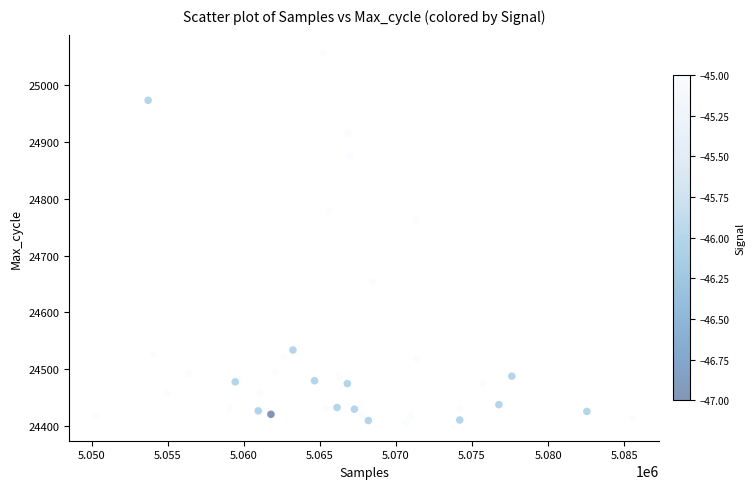

What Y value in the scatter plot is closest to 24731?

24762